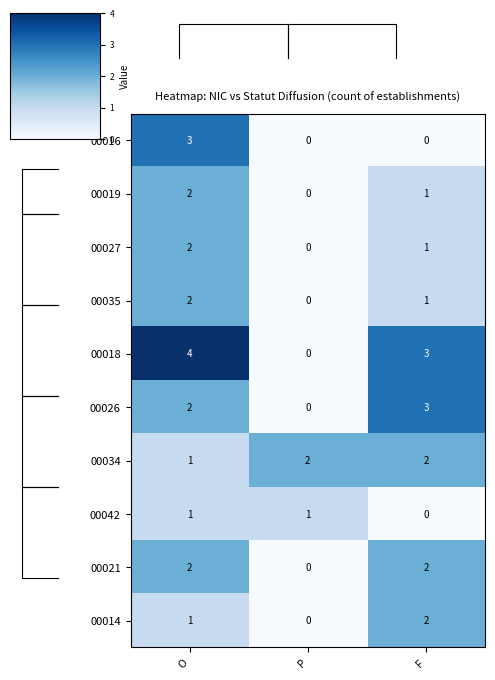

The value of 00042 at O is 0.4. True or false?

False